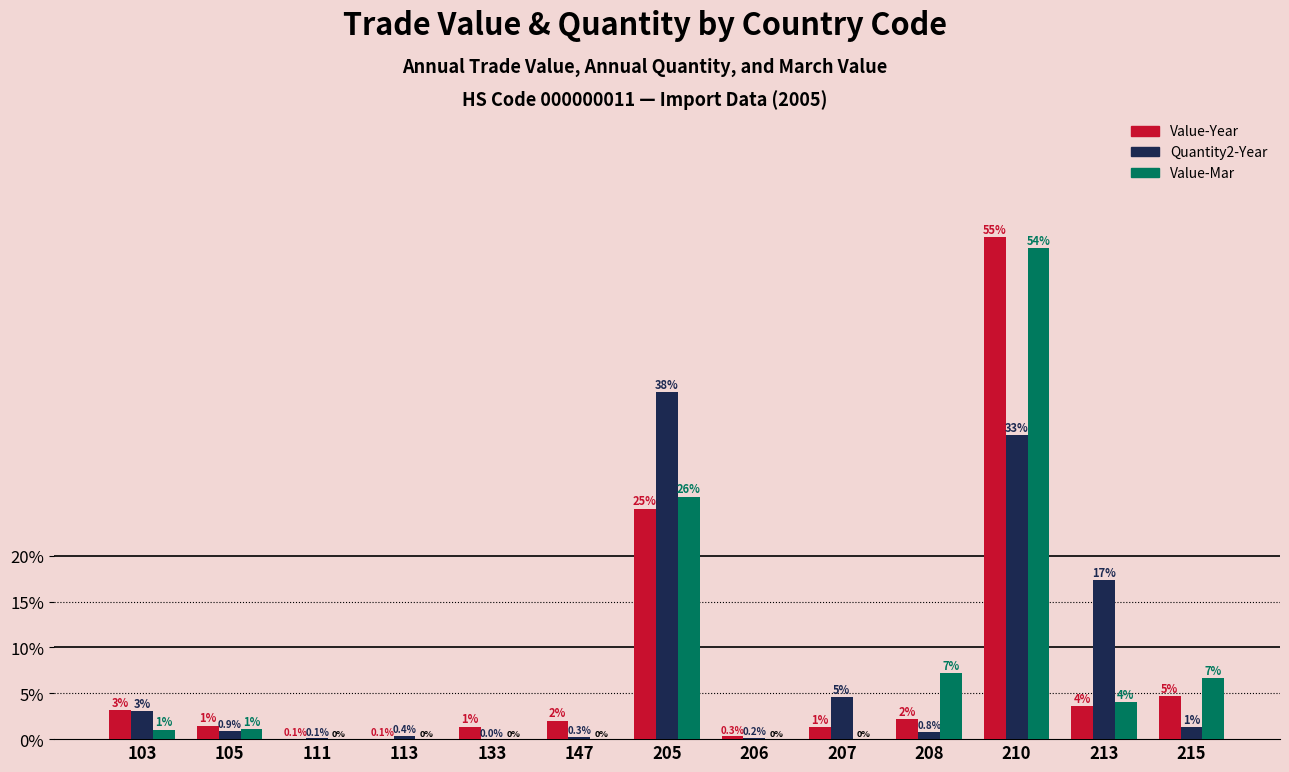

At which label does Value-Mar first exceed 1?

103